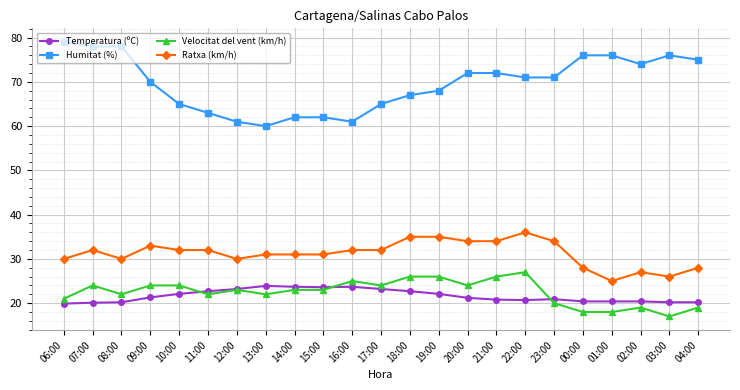

Count the number of categories in the chart.

23